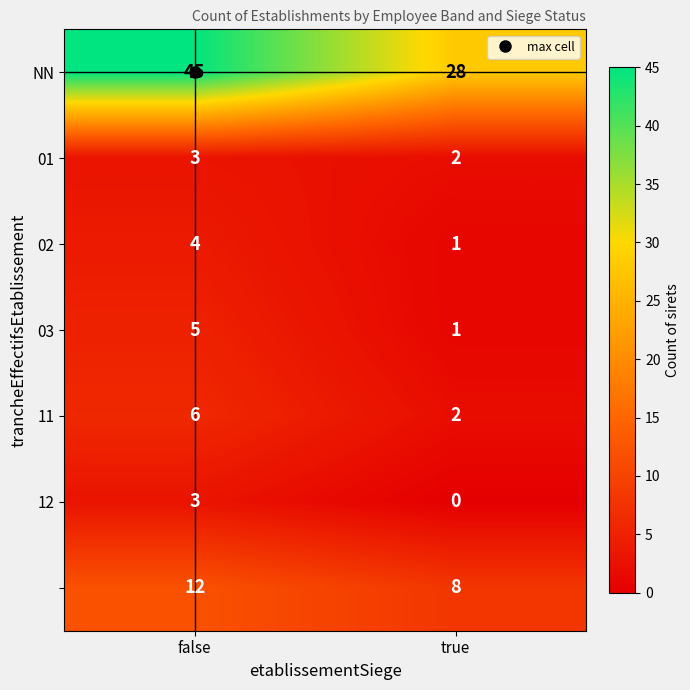

Which category has the lowest value across all series?

true